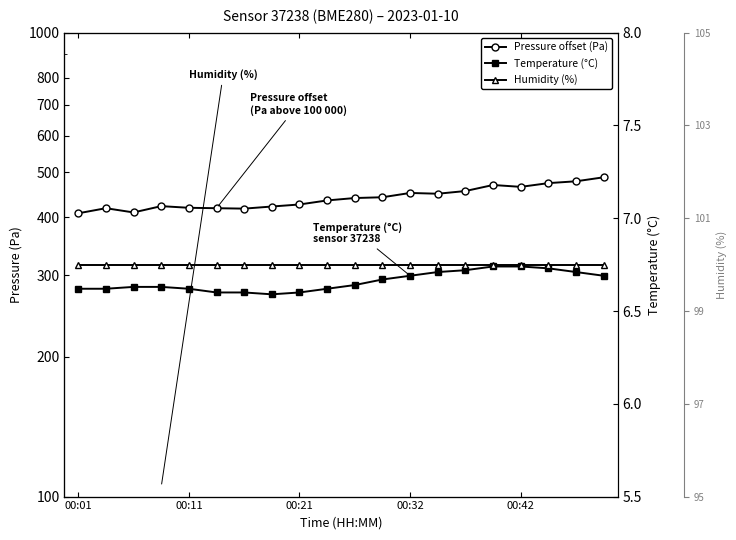

True or false: Temperature (°C) has a value of 11.0 at 00:32.

False